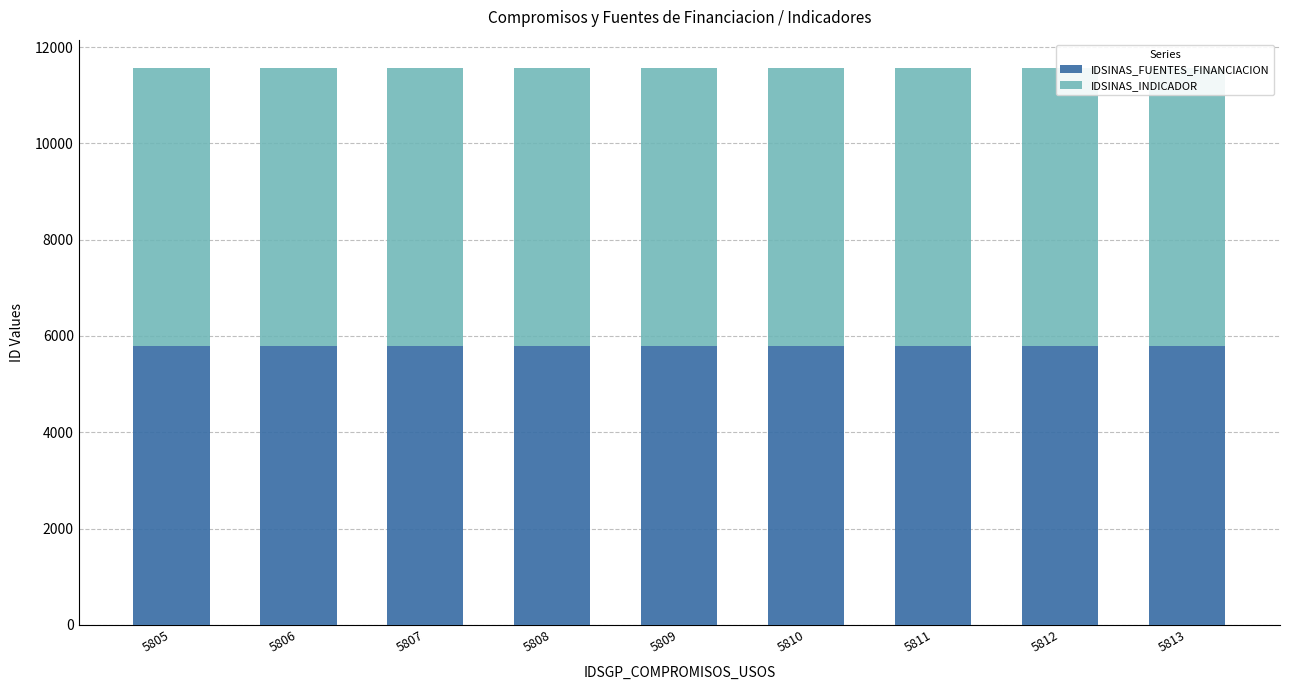

The value of IDSINAS_FUENTES_FINANCIACION at 5805 is 5798. True or false?

True